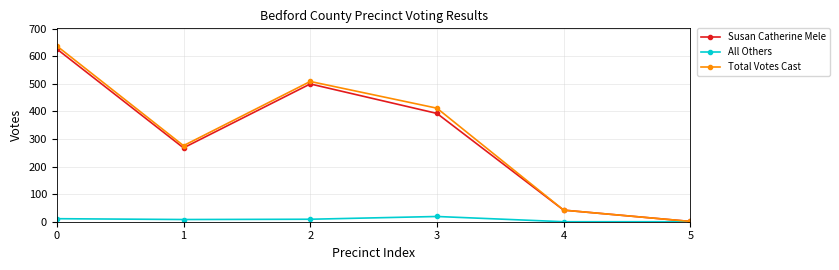

Between 1 and 3, which series saw the biggest shift?

Total Votes Cast